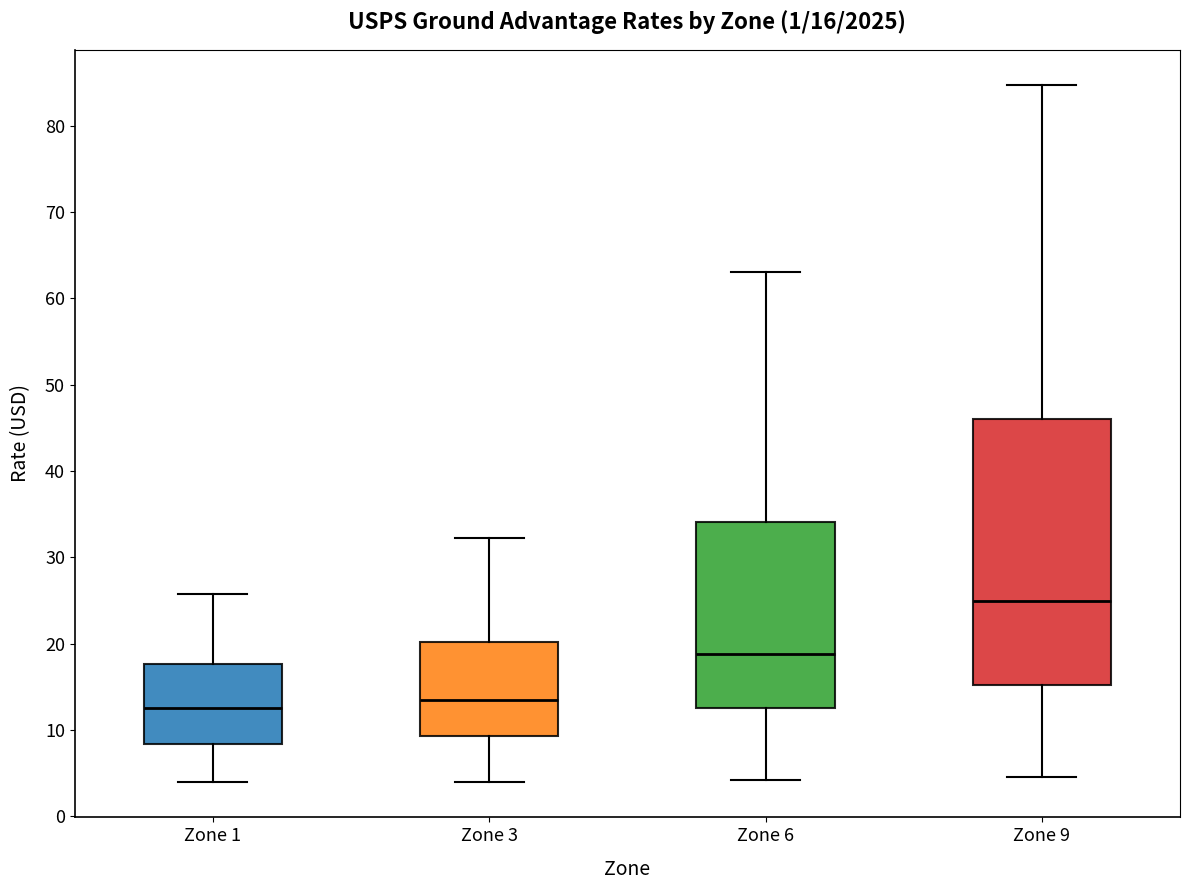

Which box is the tallest, from its lower edge to its upper edge?

Zone 9